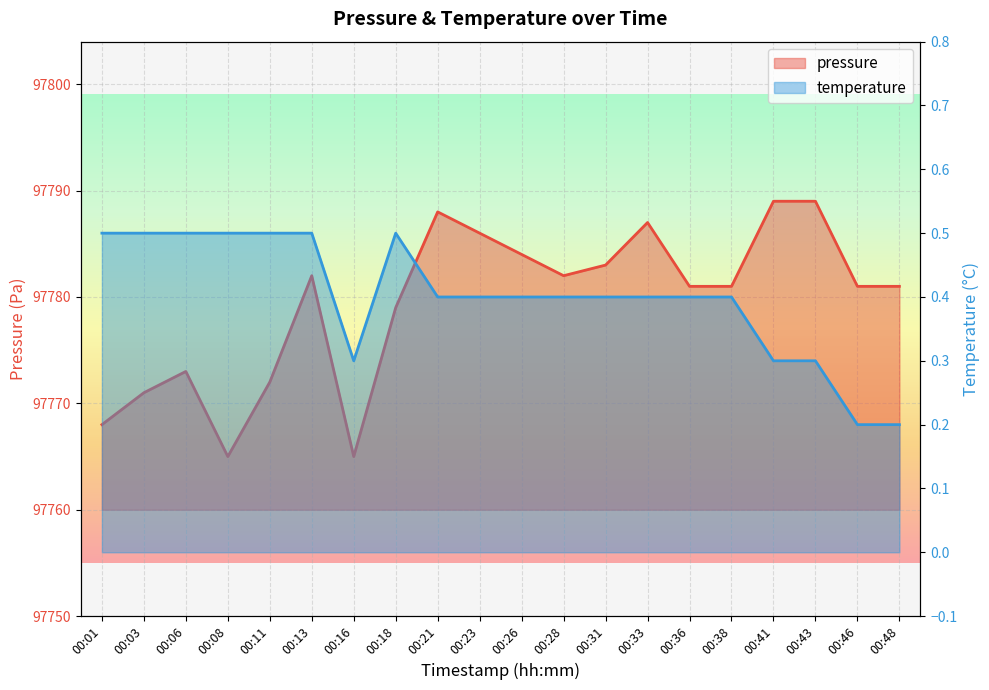

What is the change in value from 00:03 to 00:41?

+18